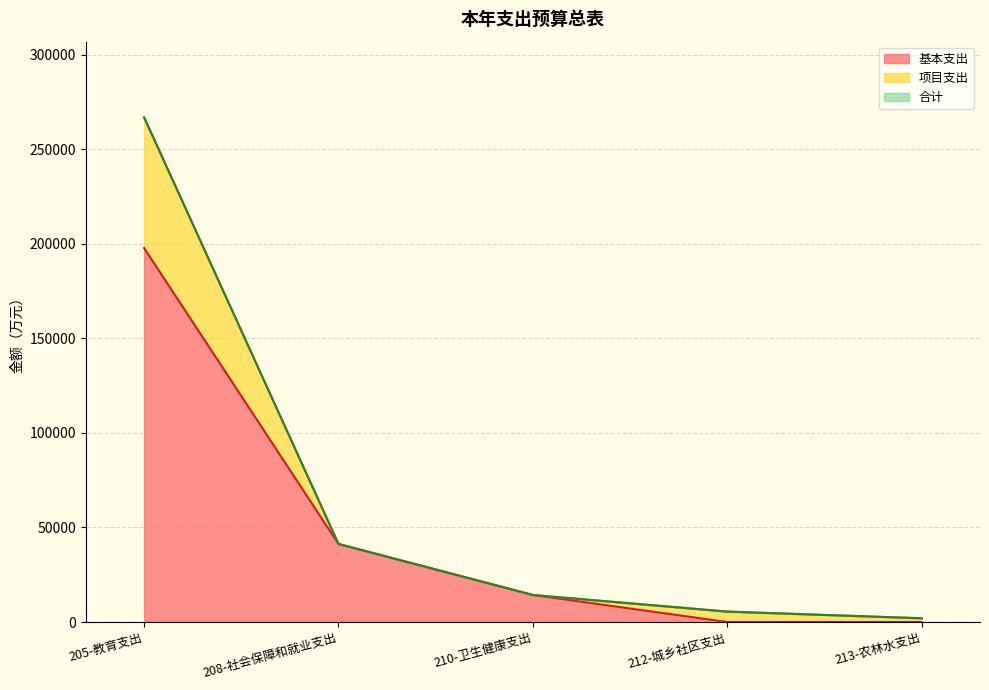

What position from the right is 212-城乡社区支出?

2